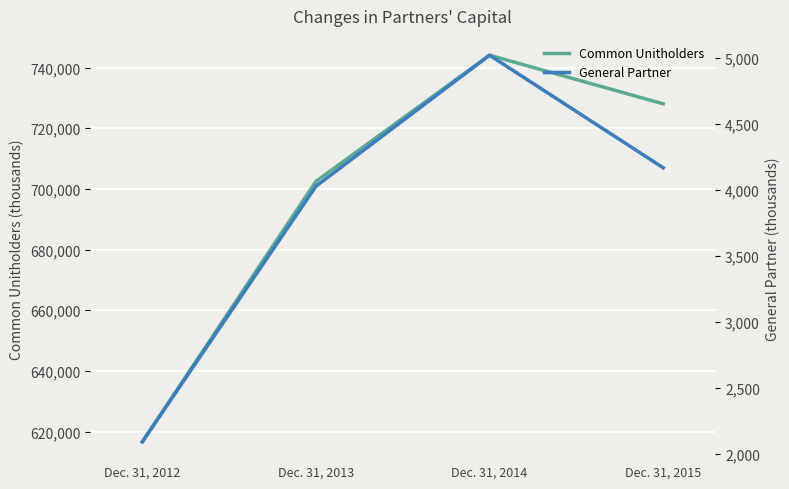

Where does the Common Unitholders series first go above 728046?

Dec. 31, 2014